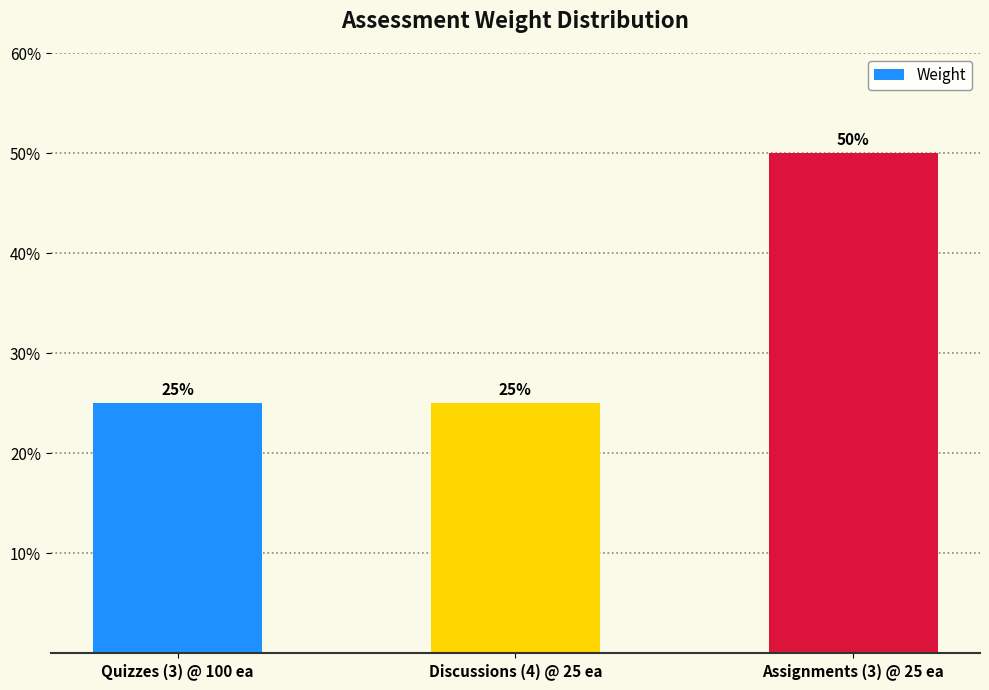

Rank the categories by value from lowest to highest.

Quizzes (3) @ 100 ea, Discussions (4) @ 25 ea, Assignments (3) @ 25 ea